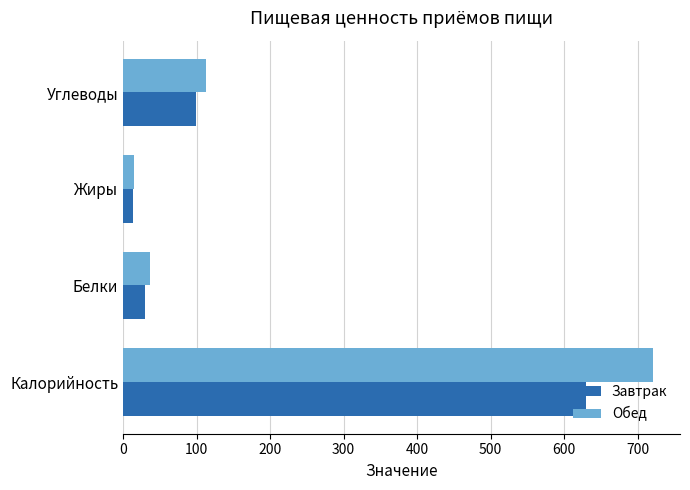

Between Калорийность and Белки, which series saw the biggest shift?

Обед